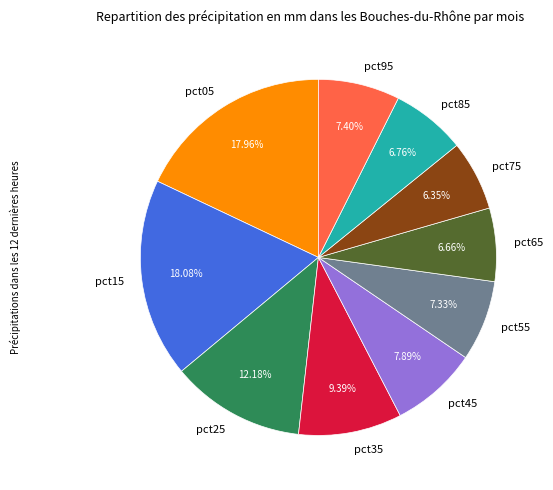

Is there any slice that represents more than half of the pie?

No